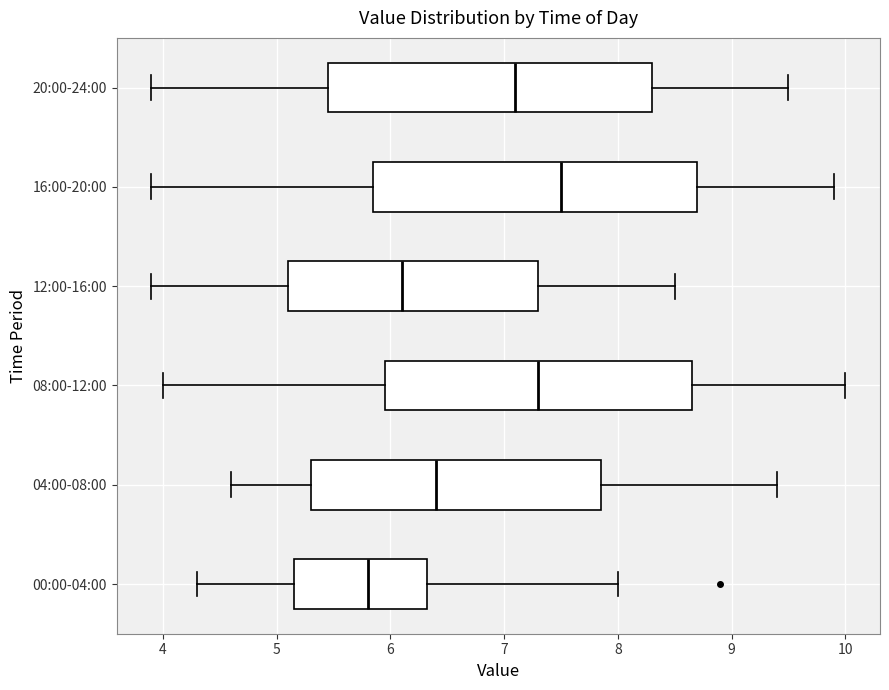

Reading bottom to top, read every box against the x-axis: the position of its median line, the range the box covers, and the ends of its whiskers. The values are not printed on the chart, so give them approximately, as read against the axis.

00:00-04:00: median 5.8, box 5.2 to 6.3, whiskers 4.3 to 8.0
04:00-08:00: median 6.4, box 5.3 to 7.9, whiskers 4.6 to 9.4
08:00-12:00: median 7.3, box 6.0 to 8.7, whiskers 4.0 to 10.0
12:00-16:00: median 6.1, box 5.1 to 7.3, whiskers 3.9 to 8.5
16:00-20:00: median 7.5, box 5.9 to 8.7, whiskers 3.9 to 9.9
20:00-24:00: median 7.1, box 5.5 to 8.3, whiskers 3.9 to 9.5